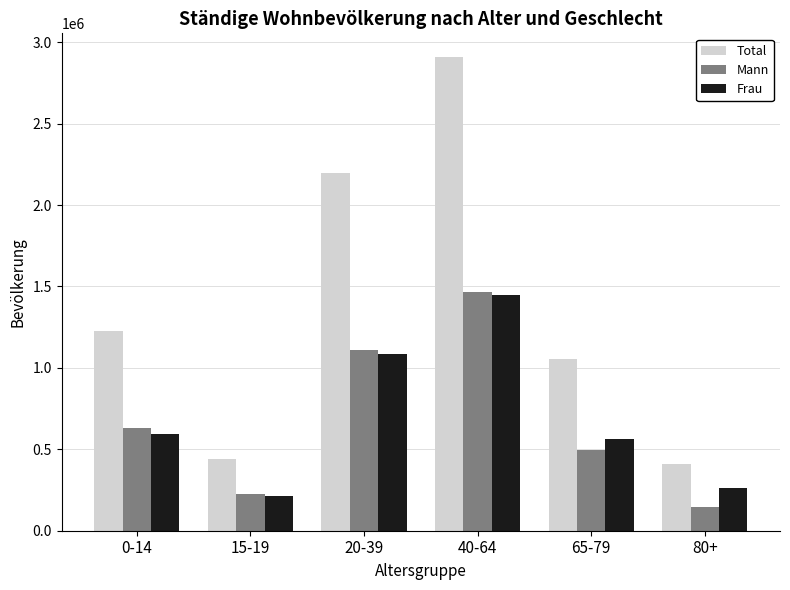

The Total series shows 438771 at 15-19. True or false?

True